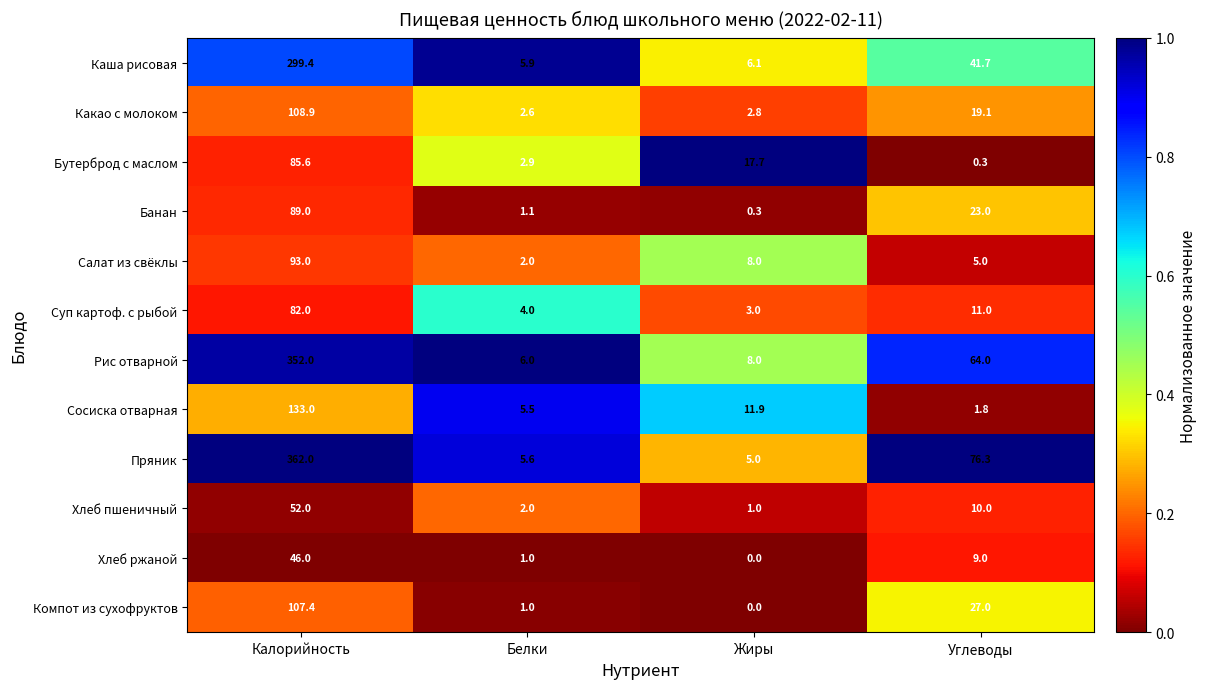

List the series in order of their peak value, highest first.

Пряник, Рис отварной, Каша рисовая, Сосиска отварная, Какао с молоком, Компот из сухофруктов, Салат из свёклы, Банан, Бутерброд с маслом, Суп картоф. с рыбой, Хлеб пшеничный, Хлеб ржаной